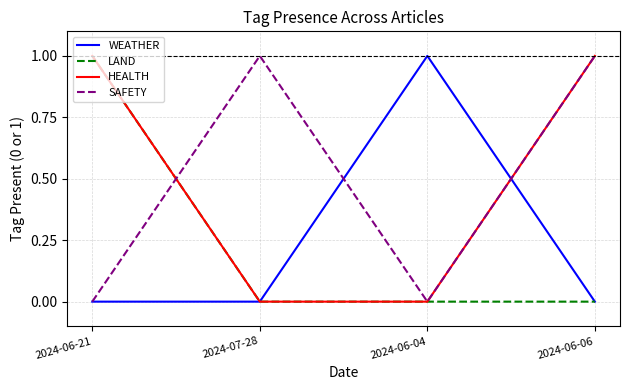

Which series changed the most between 2024-07-28 and 2024-06-06?

HEALTH